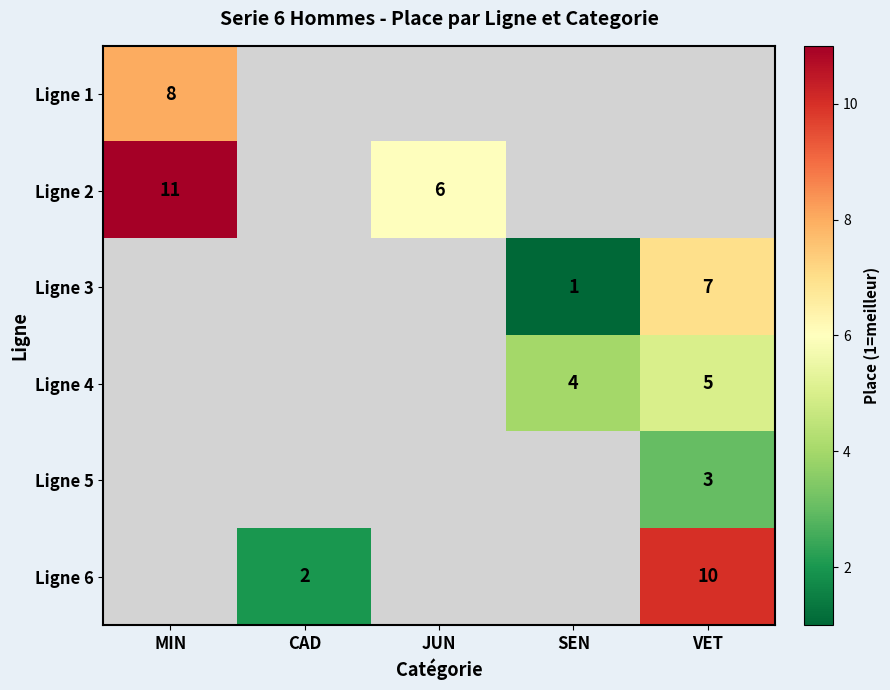

How many data points does each series have?

5